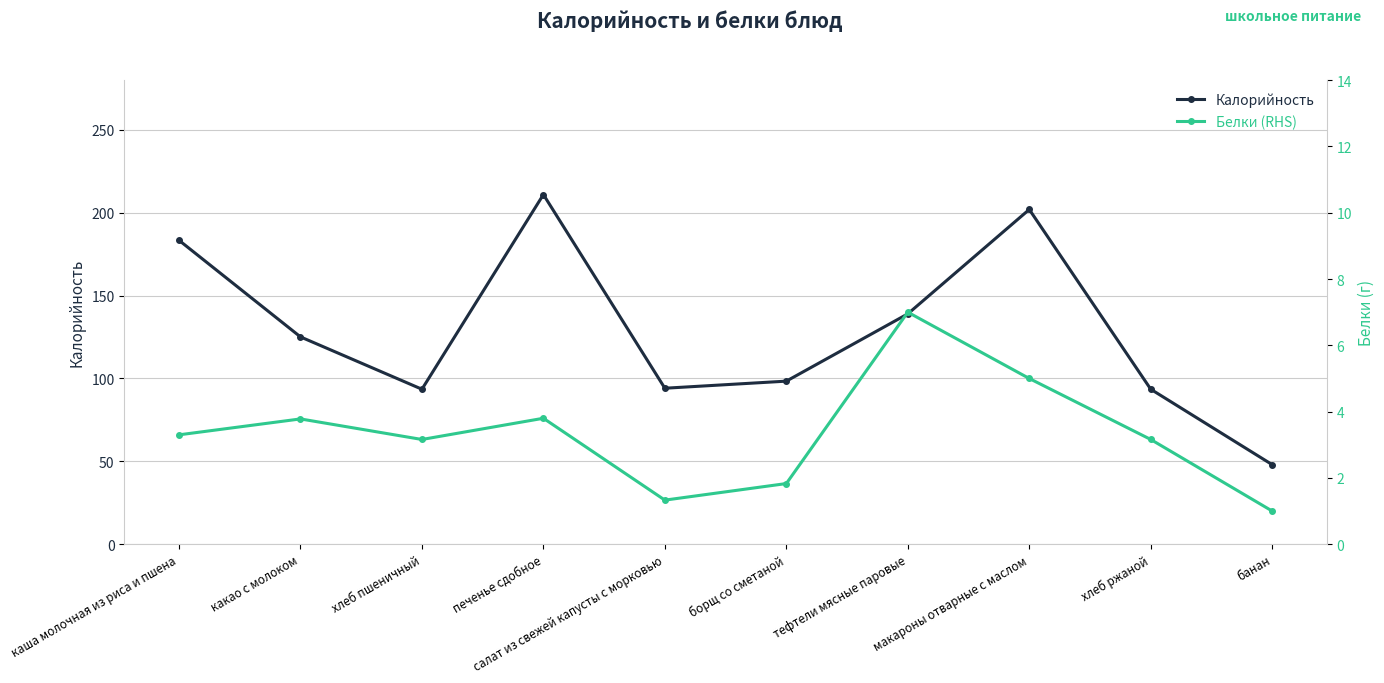

What is the maximum value shown in the chart?

211.0